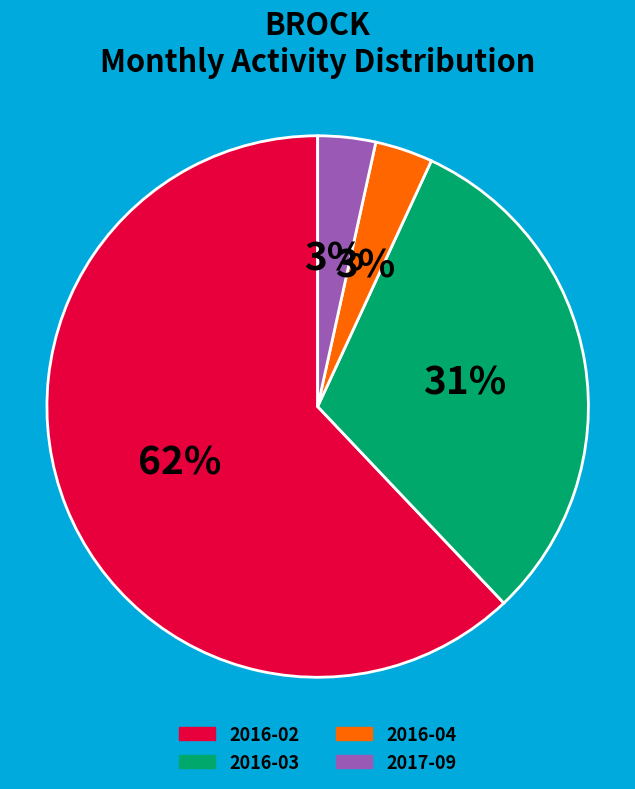

To the nearest percent, what is the combined percentage of 2016-02 and 2017-09?

66%